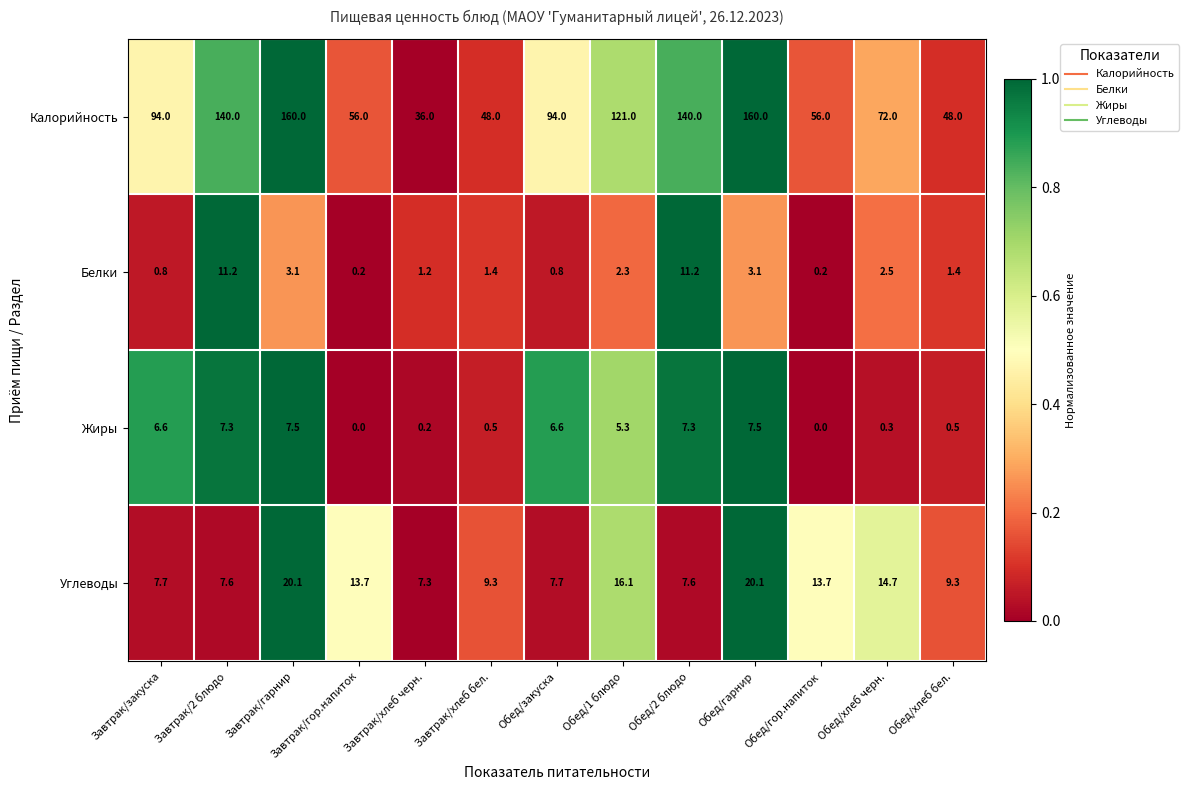

Rank the series at Обед/2 блюдо from lowest to highest value.

Жиры, Углеводы, Белки, Калорийность